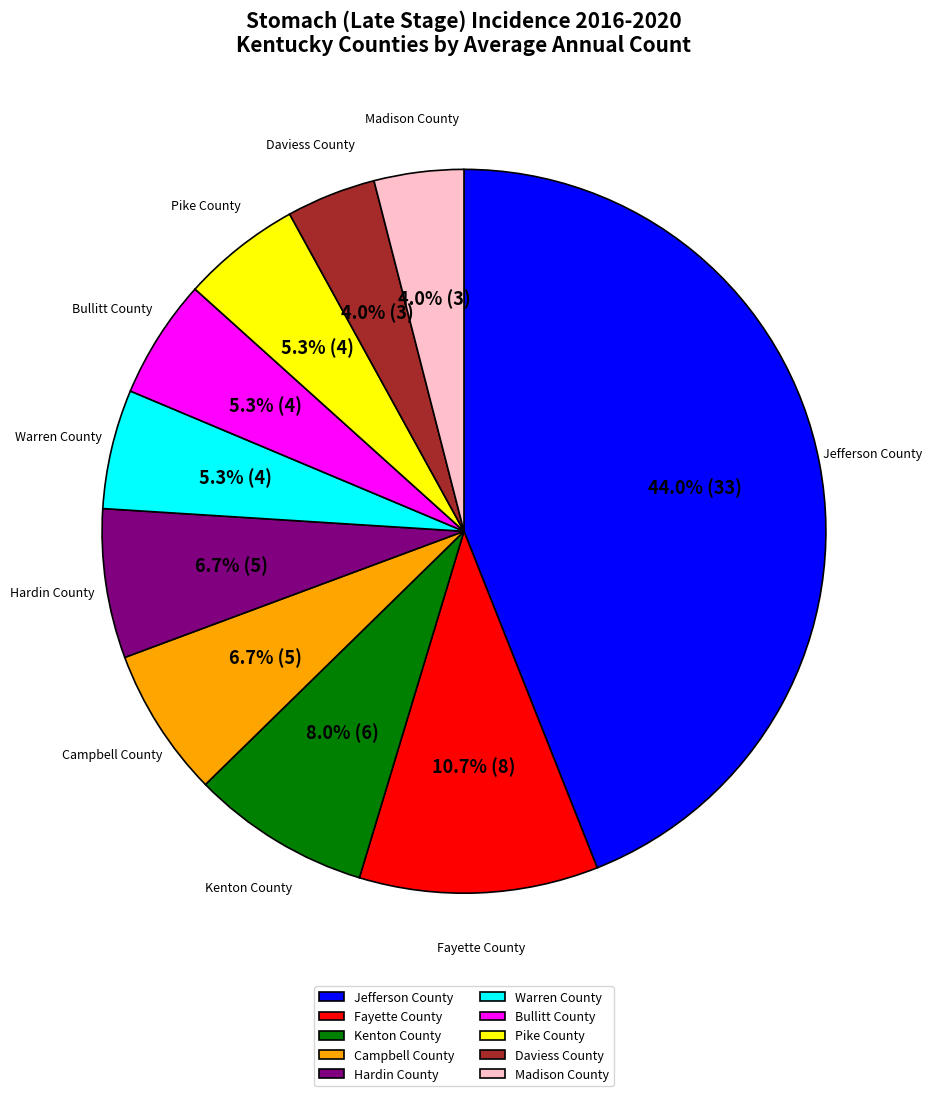

The Warren County slice represents 5% of the pie. True or false?

True